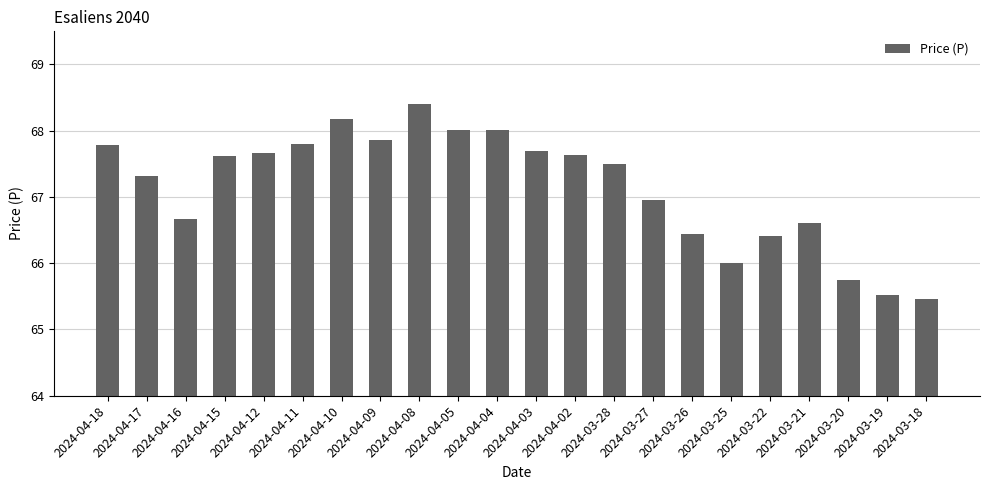

What is the sum of all values?

1477.3